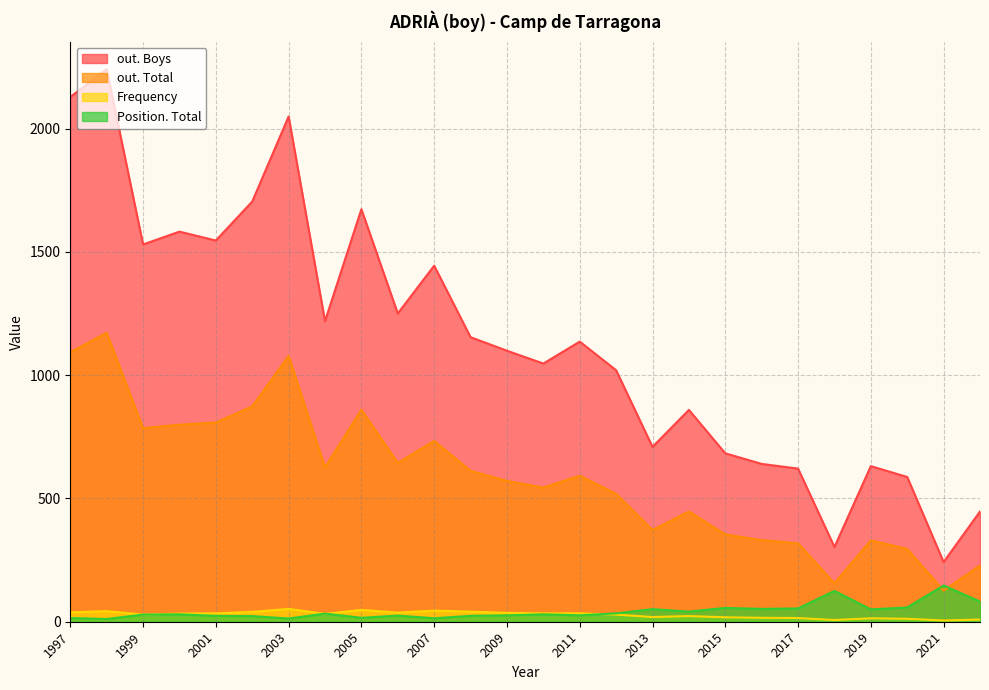

Which series has the largest total across all categories?

out. Boys